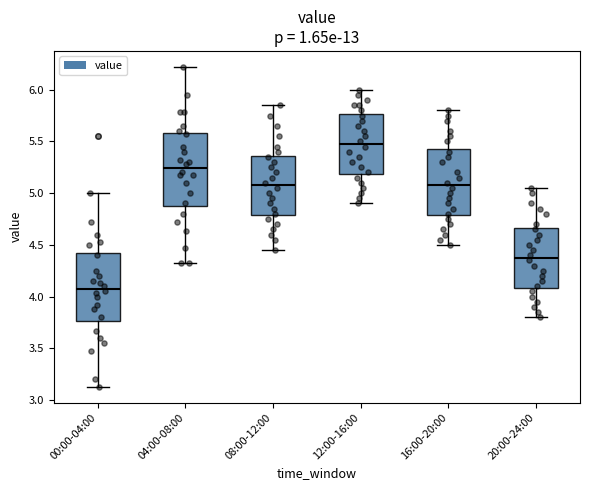

Reading left to right, read every box against the y-axis: the position of its median line, the range the box covers, and the ends of its whiskers. The values are not printed on the chart, so give them approximately, as read against the axis.

00:00-04:00: median 4.10, box 3.75 to 4.45, whiskers 3.15 to 5.00
04:00-08:00: median 5.25, box 4.90 to 5.60, whiskers 4.30 to 6.20
08:00-12:00: median 5.10, box 4.80 to 5.35, whiskers 4.45 to 5.85
12:00-16:00: median 5.50, box 5.20 to 5.75, whiskers 4.90 to 6.00
16:00-20:00: median 5.10, box 4.80 to 5.45, whiskers 4.50 to 5.80
20:00-24:00: median 4.40, box 4.10 to 4.65, whiskers 3.80 to 5.05